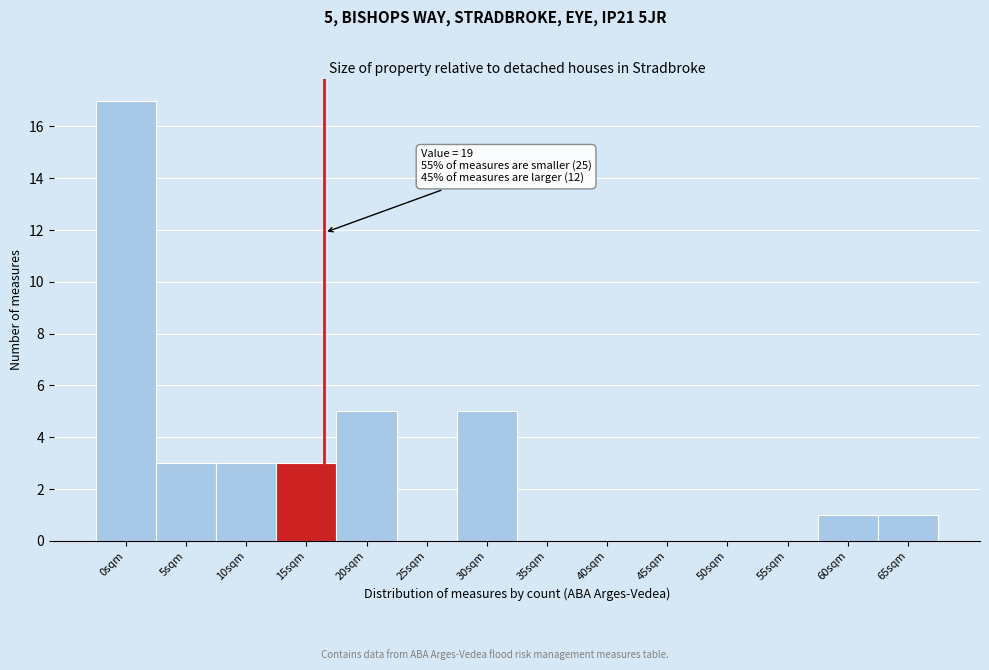

Reading left to right, list all the values displayed in this chart.

0sqm=17	5sqm=3	10sqm=3	15sqm=3	20sqm=5	25sqm=0	30sqm=5	35sqm=0	40sqm=0	45sqm=0	50sqm=0	55sqm=0	60sqm=1	65sqm=1